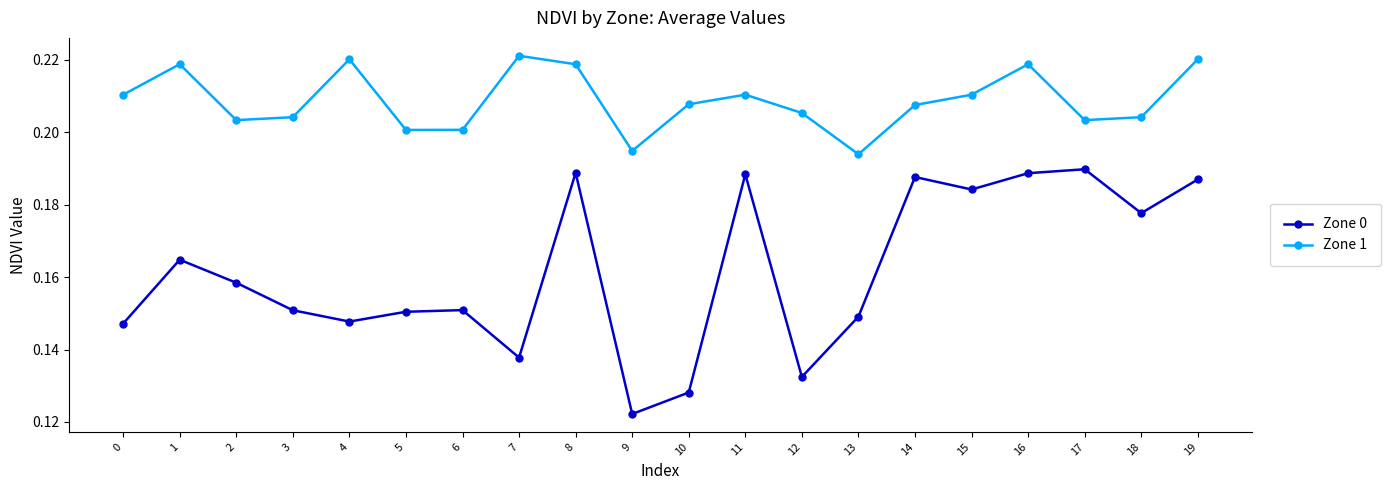

True or false: Zone 1 and Zone 0 cross at least once.

False